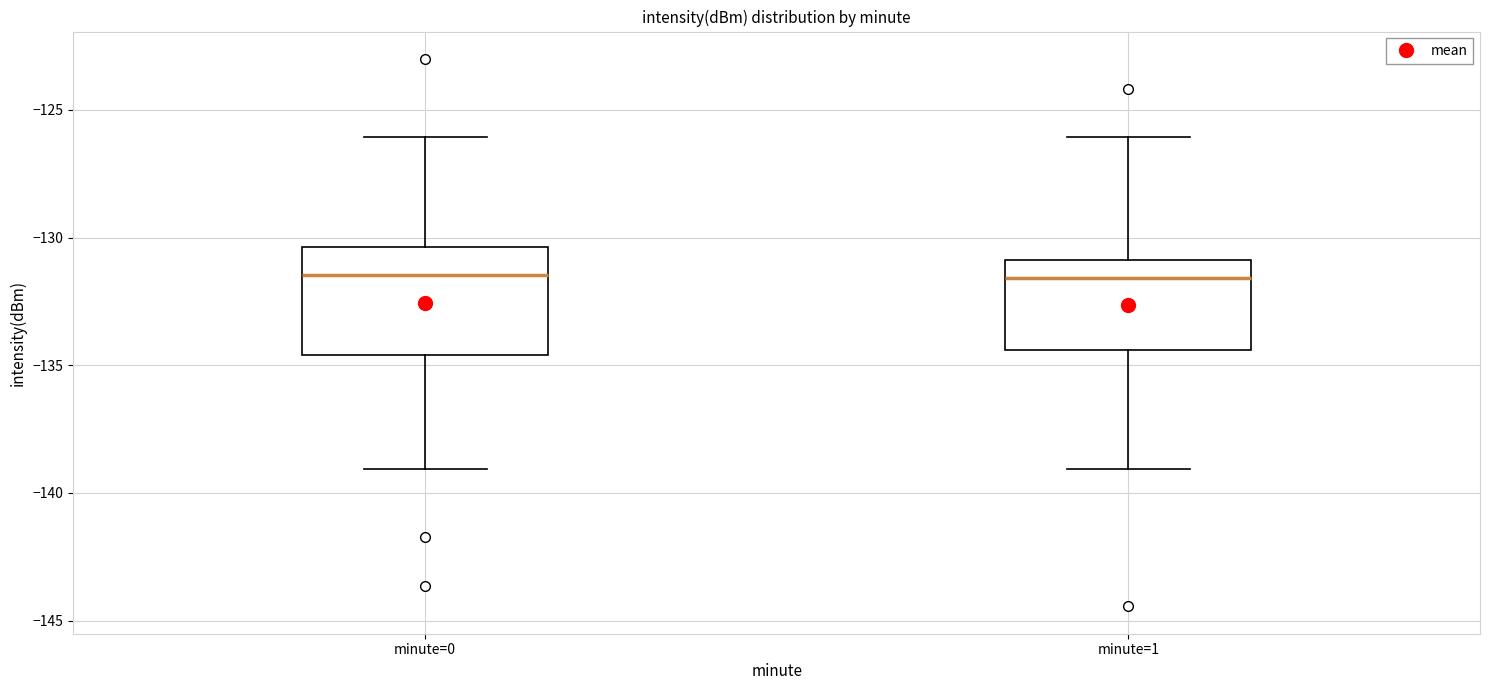

Reading left to right, transcribe this box plot: for each box, give where its median line is, the range the box spans, and where its two whiskers end, as read against the y-axis. The values are not printed on the chart, so give them approximately, as read against the axis.

minute=0: median -131.5, box -134.5 to -130.5, whiskers -139.0 to -126.0
minute=1: median -131.5, box -134.5 to -131.0, whiskers -139.0 to -126.0